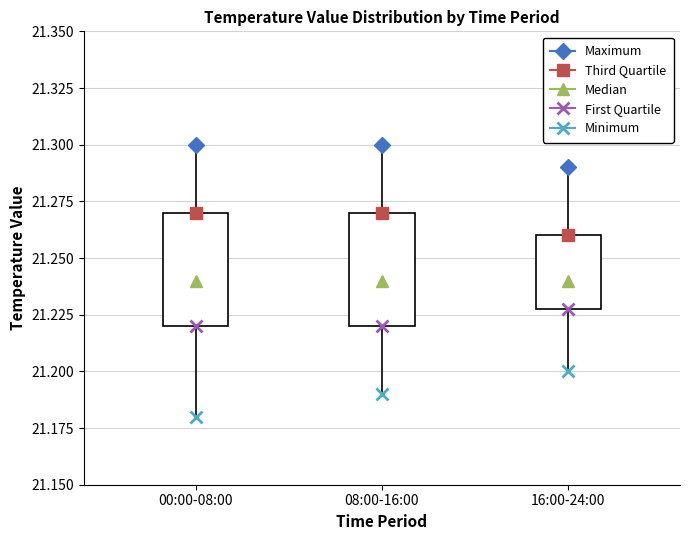

Reading left to right, transcribe this box plot: for each box, give where its median line is, the range the box spans, and where its two whiskers end, as read against the y-axis. The values are not printed on the chart, so give them approximately, as read against the axis.

00:00-08:00: median 21.24, box 21.22 to 21.27, whiskers 21.18 to 21.30
08:00-16:00: median 21.24, box 21.22 to 21.27, whiskers 21.19 to 21.30
16:00-24:00: median 21.24, box 21.23 to 21.26, whiskers 21.20 to 21.29